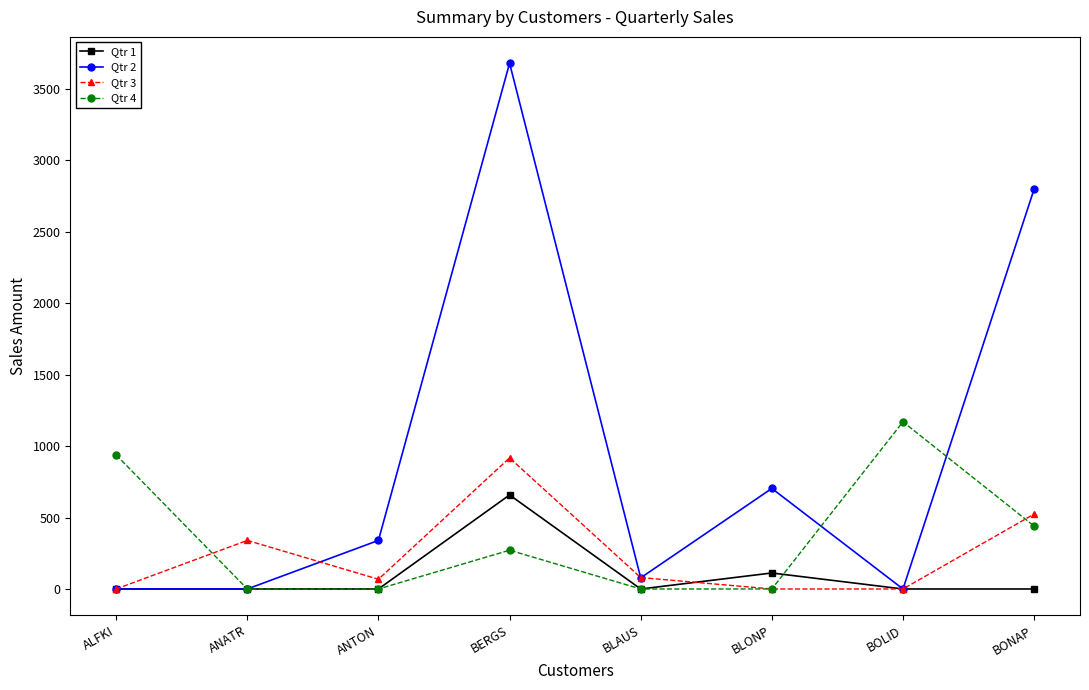

How many series are shown in this chart?

4